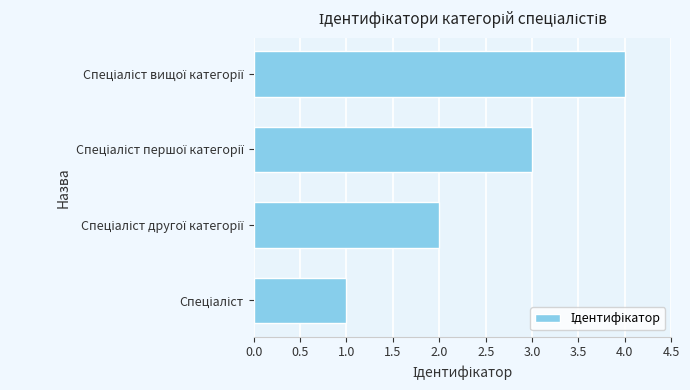

What is the difference between the maximum and minimum values?

3